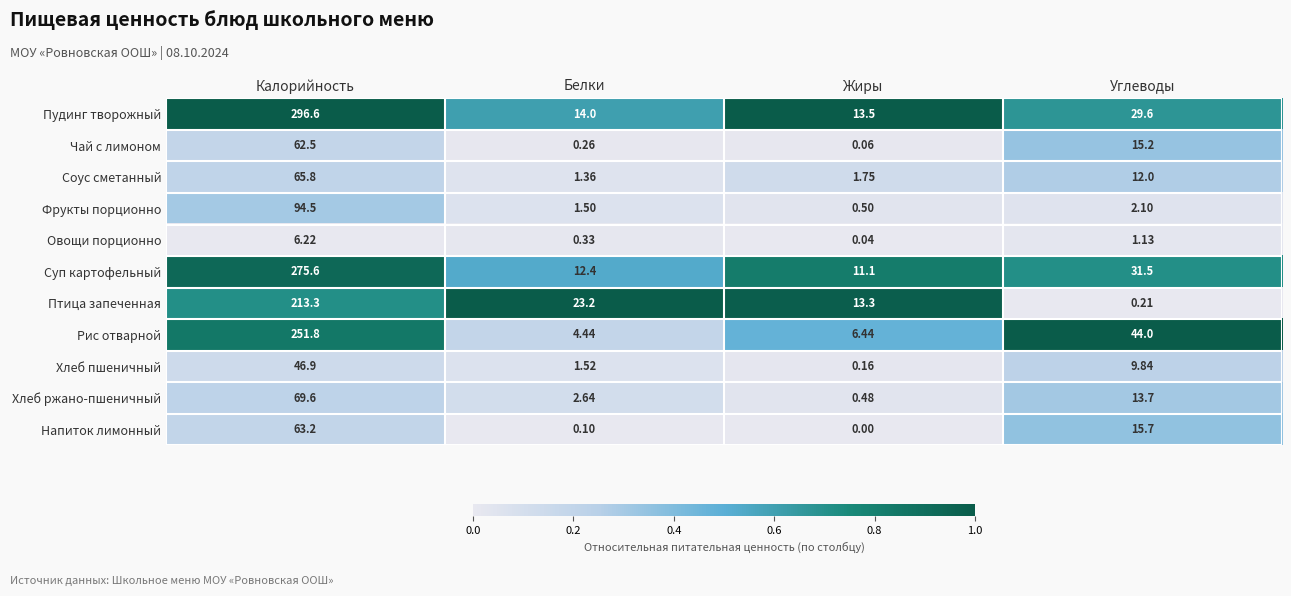

List the series in order of their peak value, lowest first.

Овощи порционно, Хлеб пшеничный, Чай с лимоном, Напиток лимонный, Соус сметанный, Хлеб ржано-пшеничный, Фрукты порционно, Птица запеченная, Рис отварной, Суп картофельный, Пудинг творожный